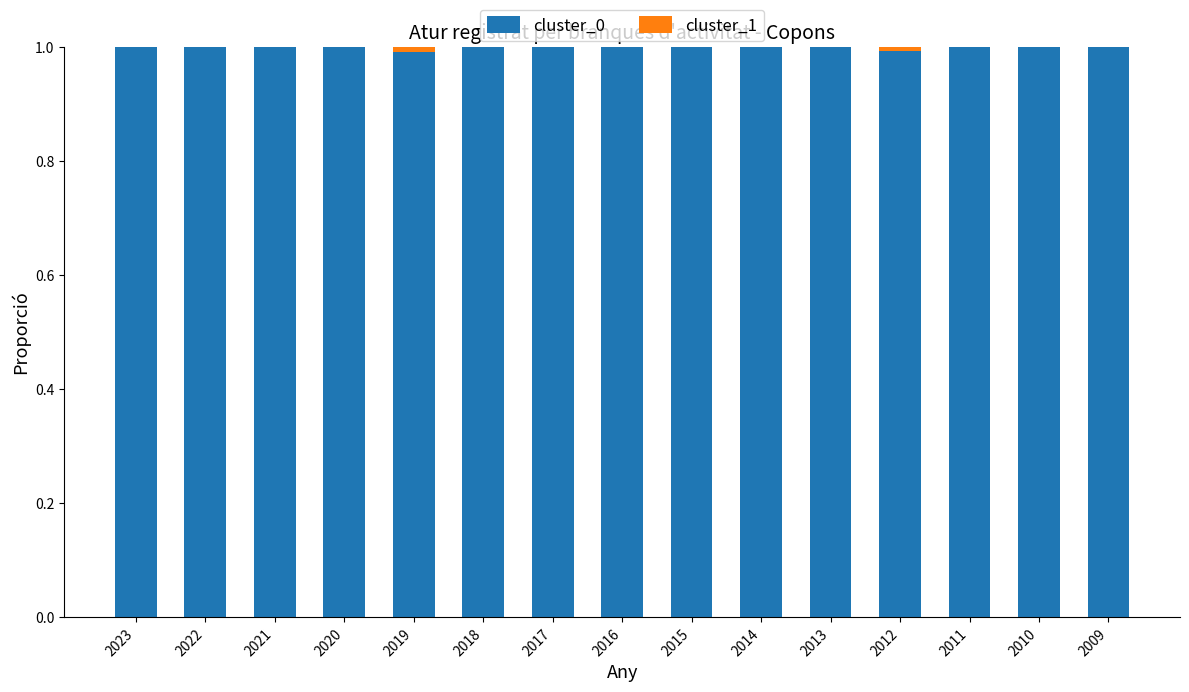

What is the sum of all cluster_0 values?

15.0